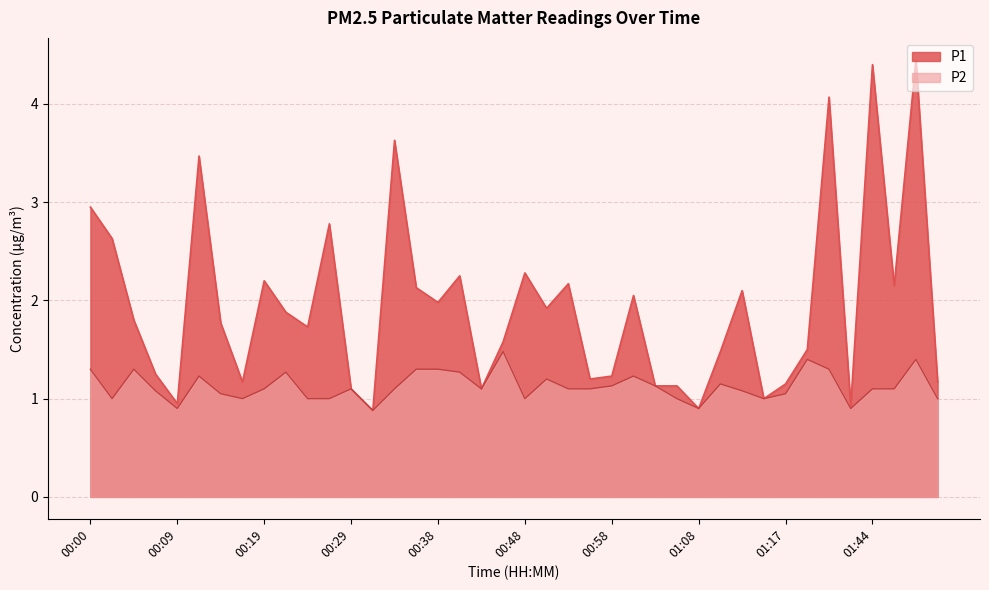

The value of P1 at 00:46 is 0.8. True or false?

False